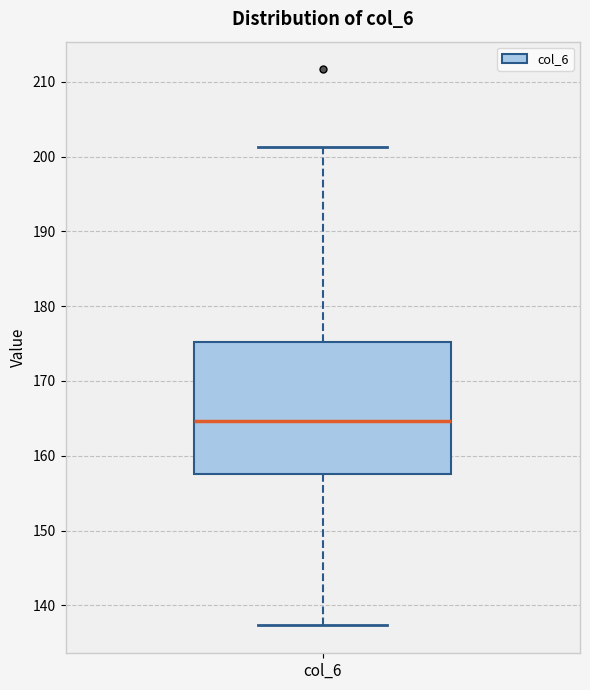

Transcribe this box plot: give where the median line is, the range the box spans, and where the two whiskers end, as read against the y-axis. The values are not printed on the chart, so give them approximately, as read against the axis.

median 165, box 158 to 175, whiskers 137 to 201